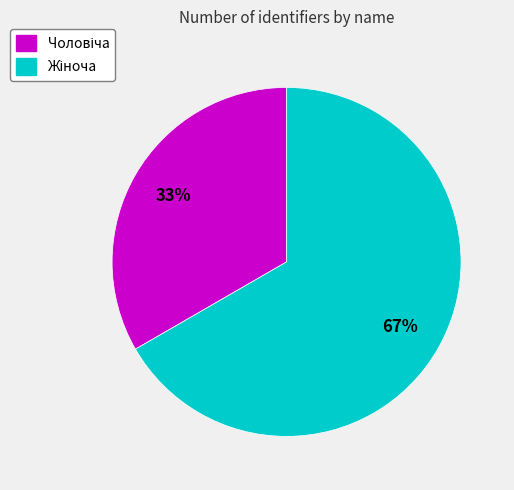

Does any single category account for the majority?

Yes